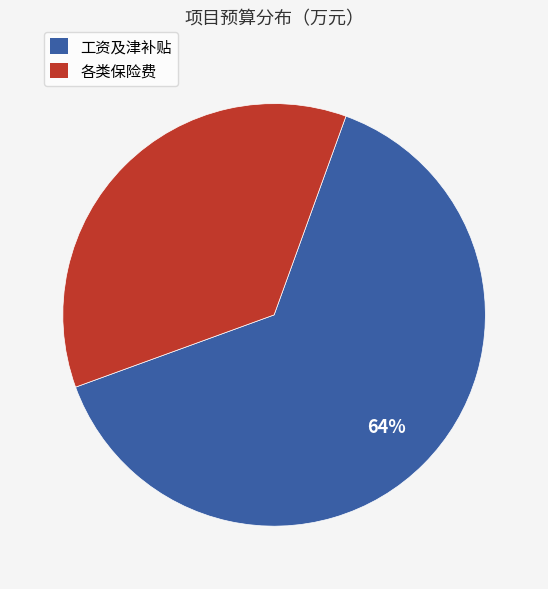

To the nearest percent, what is the difference between the largest and smallest slice percentages?

28%